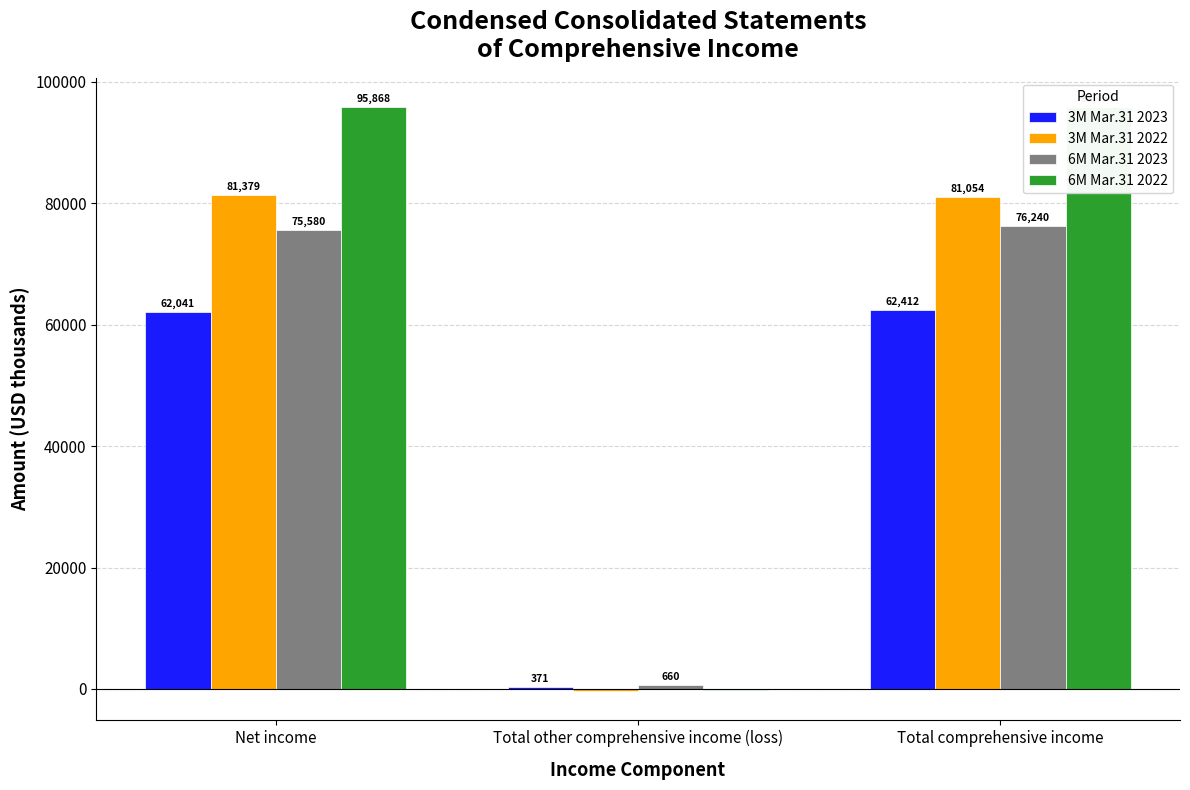

What is the highest value of the 3M Mar.31 2023 series?

62412